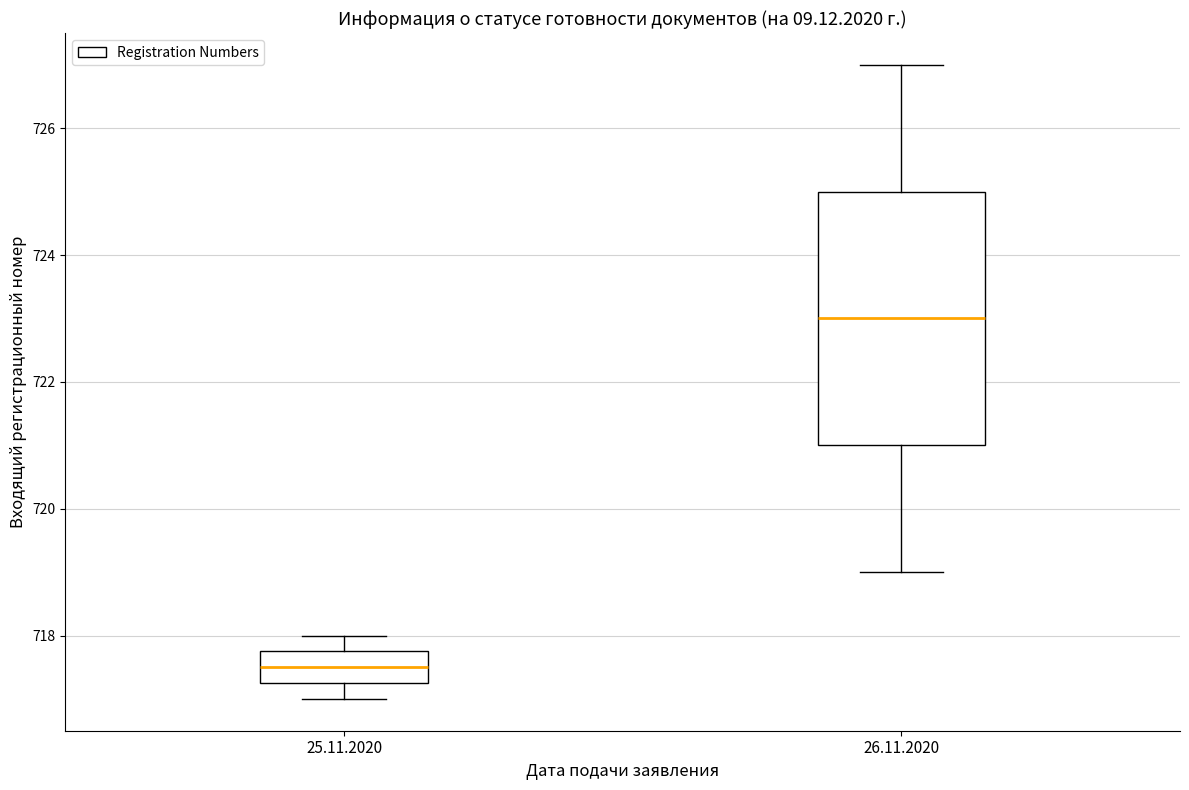

Comparing the boxes themselves (not the whiskers), which one is the tallest?

26.11.2020